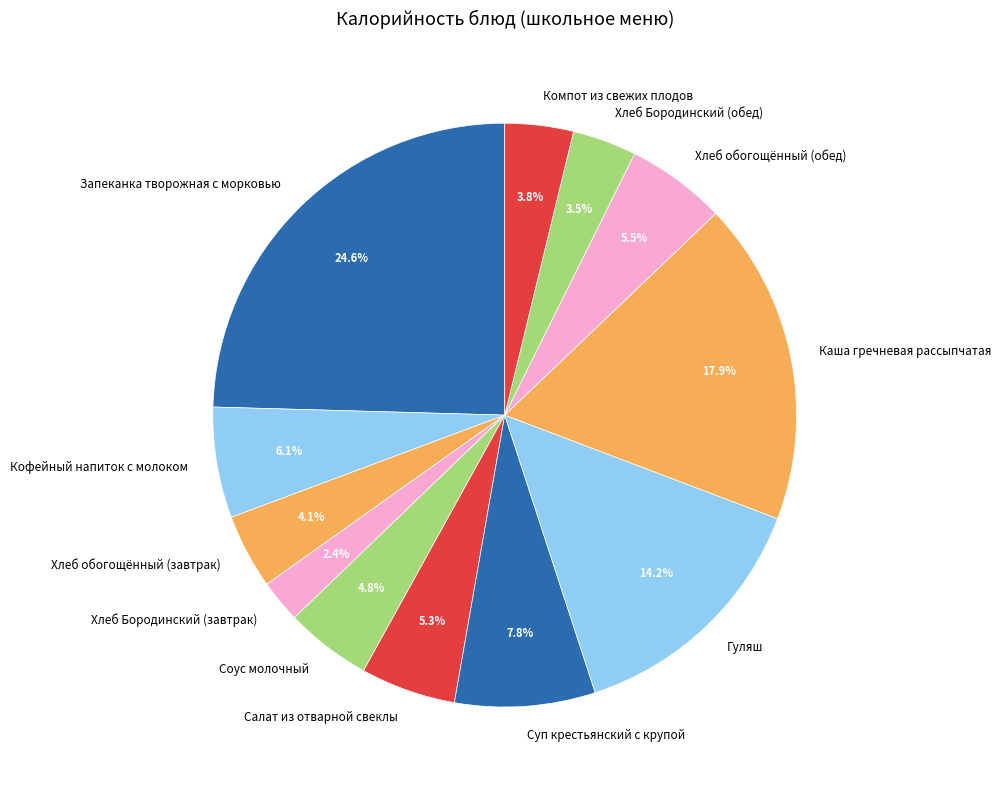

How many slices are in this pie chart?

12